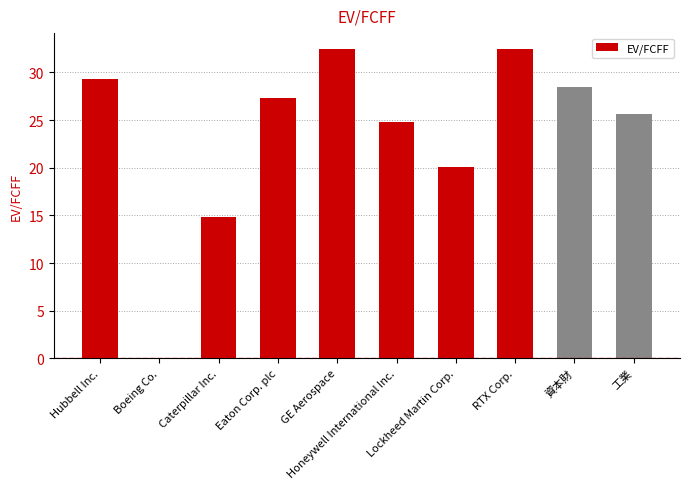

What is the sum of all values?

235.3